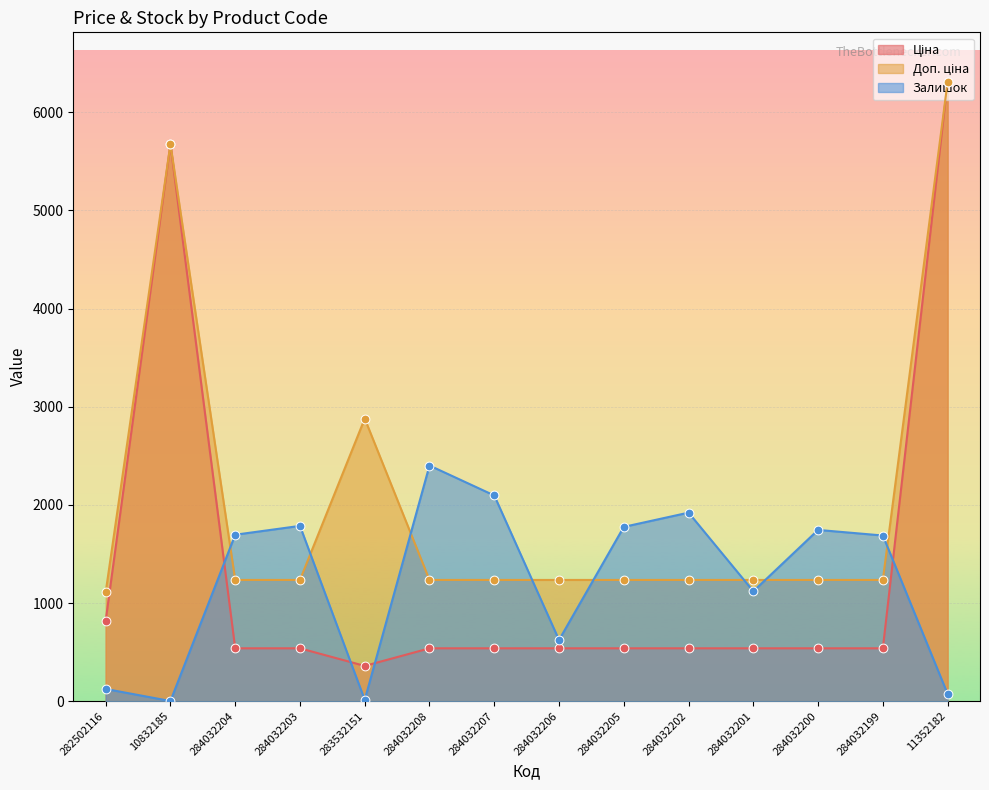

At how many categories does at least one series exceed 4551?

2